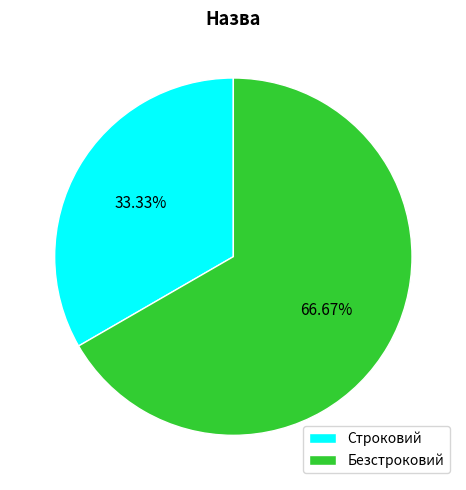

What is the ratio of the value at Строковий to the value at Безстроковий?

0.5